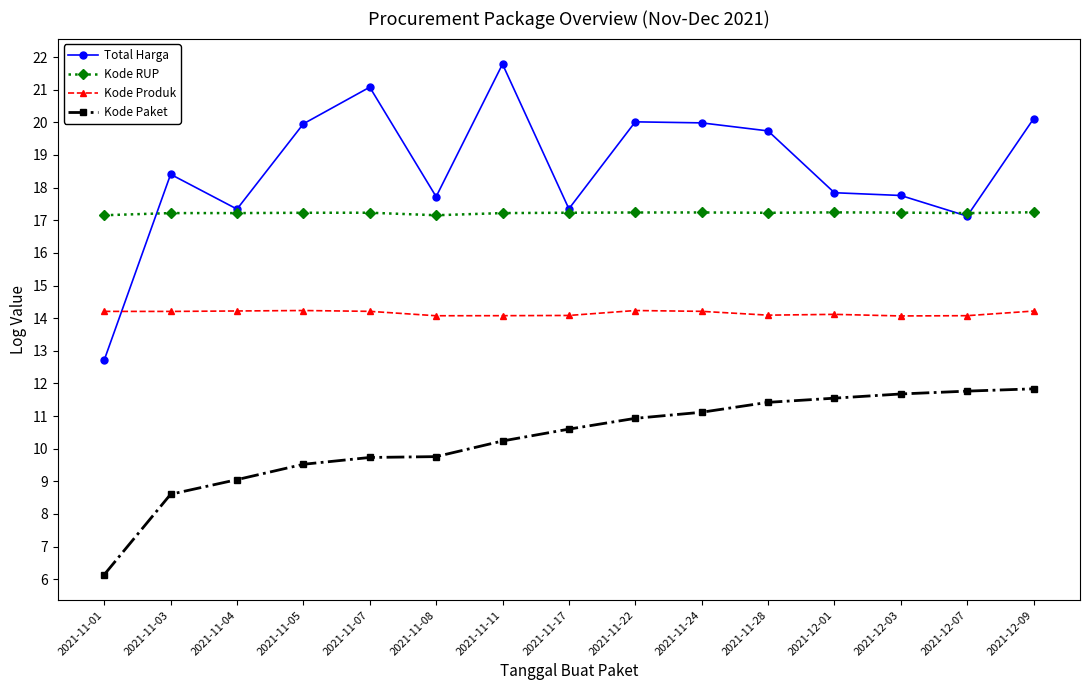

How many series are shown in this chart?

4